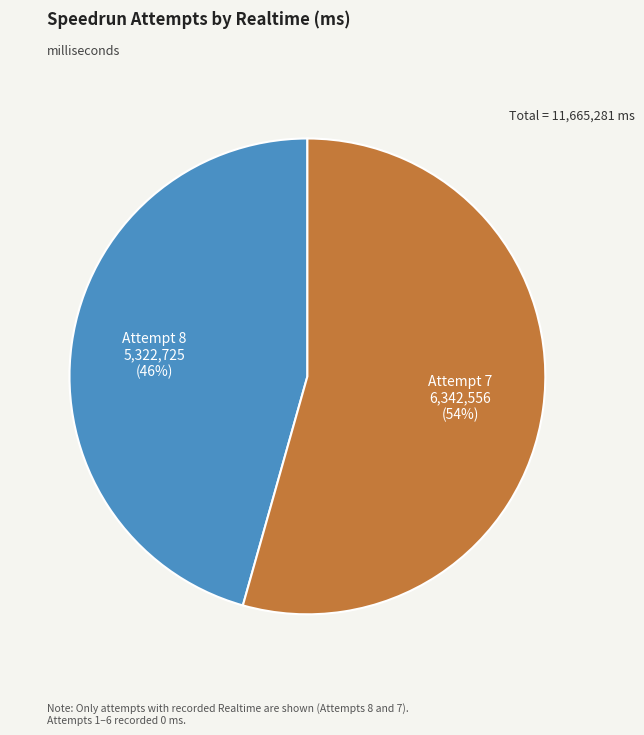

Rank the categories by value from lowest to highest.

Attempt 8, Attempt 7